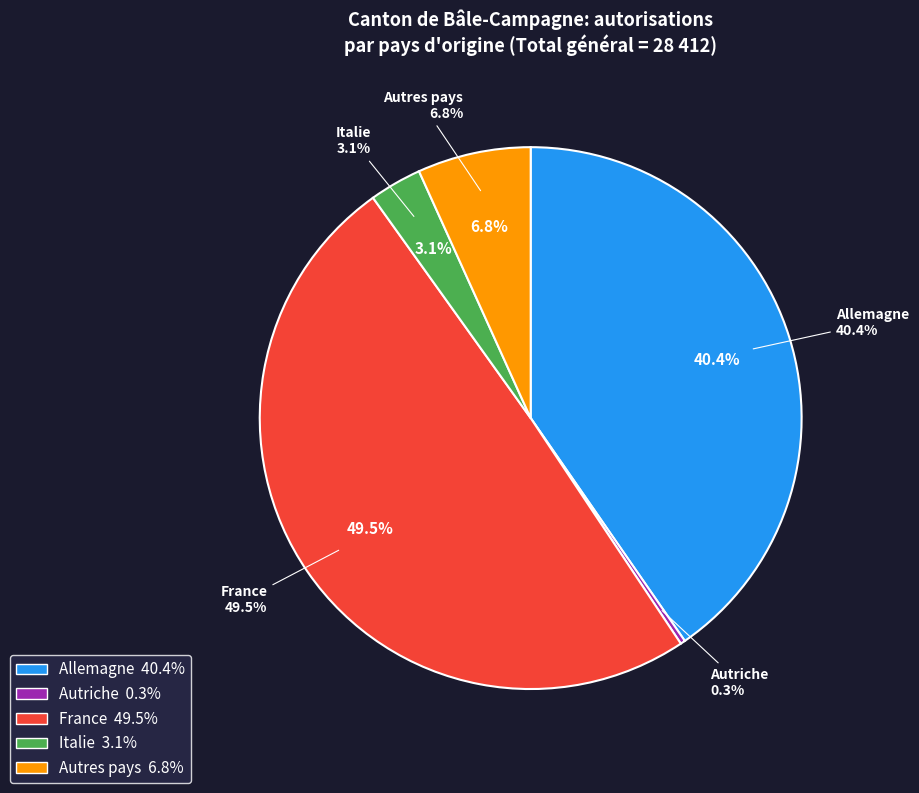

Is there any slice that represents more than half of the pie?

No